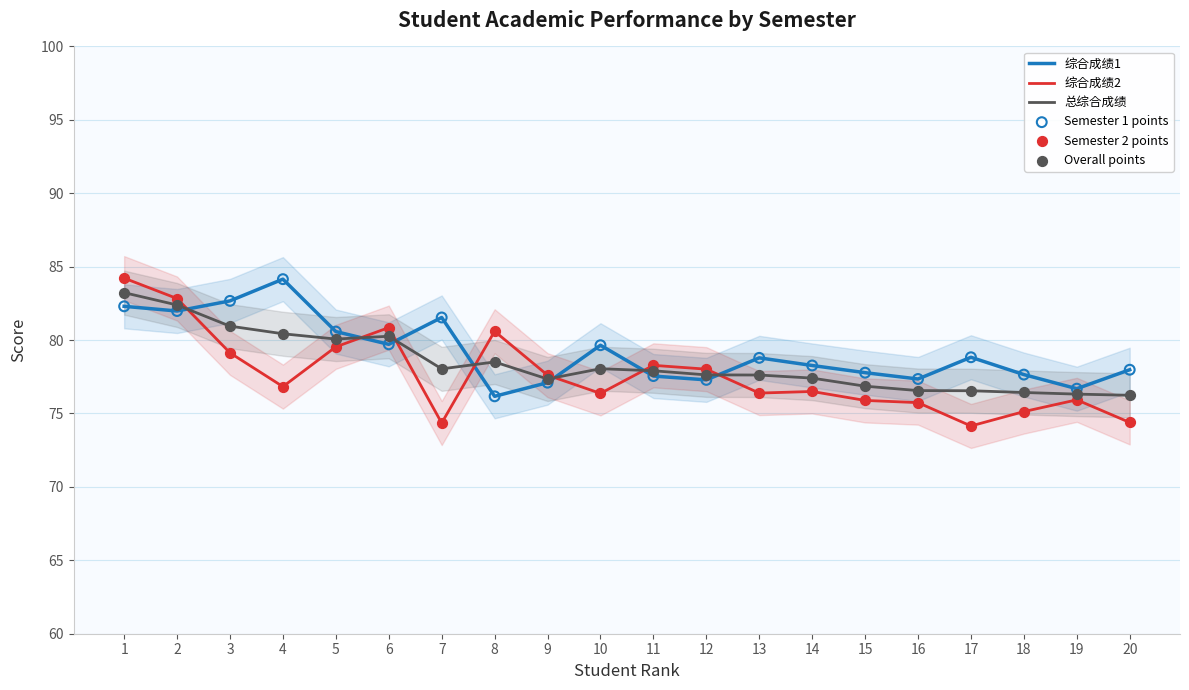

At how many categories does at least one series exceed 79?

9